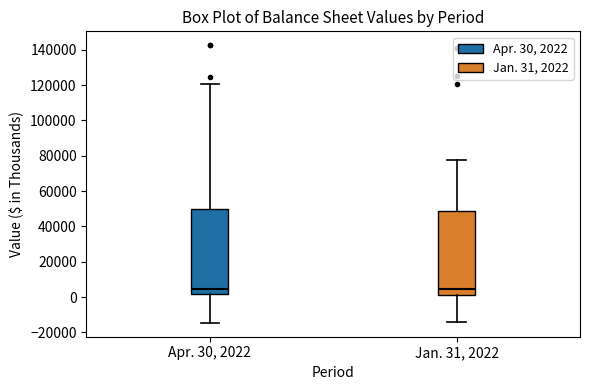

Where is the upper edge of the box for Jan. 31, 2022 on the y-axis? The values are not printed on the chart, so give them approximately, as read against the axis.

48000